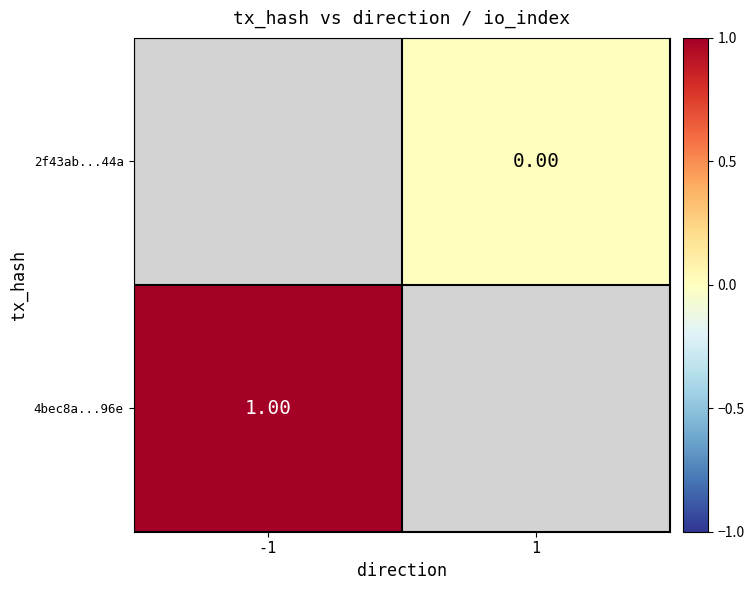

List the series in order of their peak value, lowest first.

4bec8a...96e, 2f43ab...44a